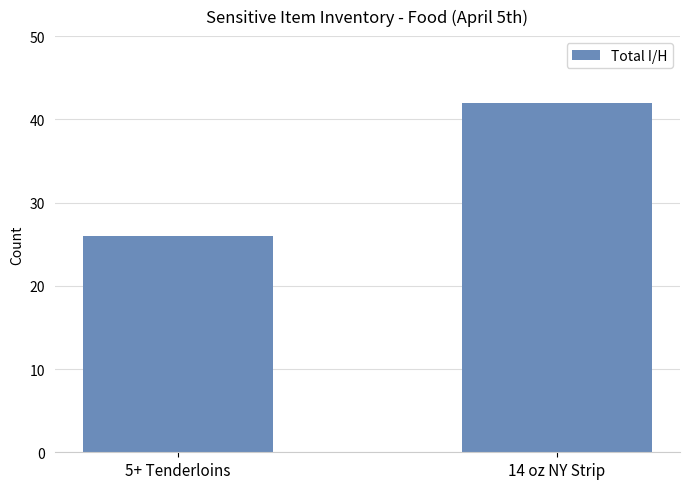

What is the label of the 1st bar from the left?

5+ Tenderloins